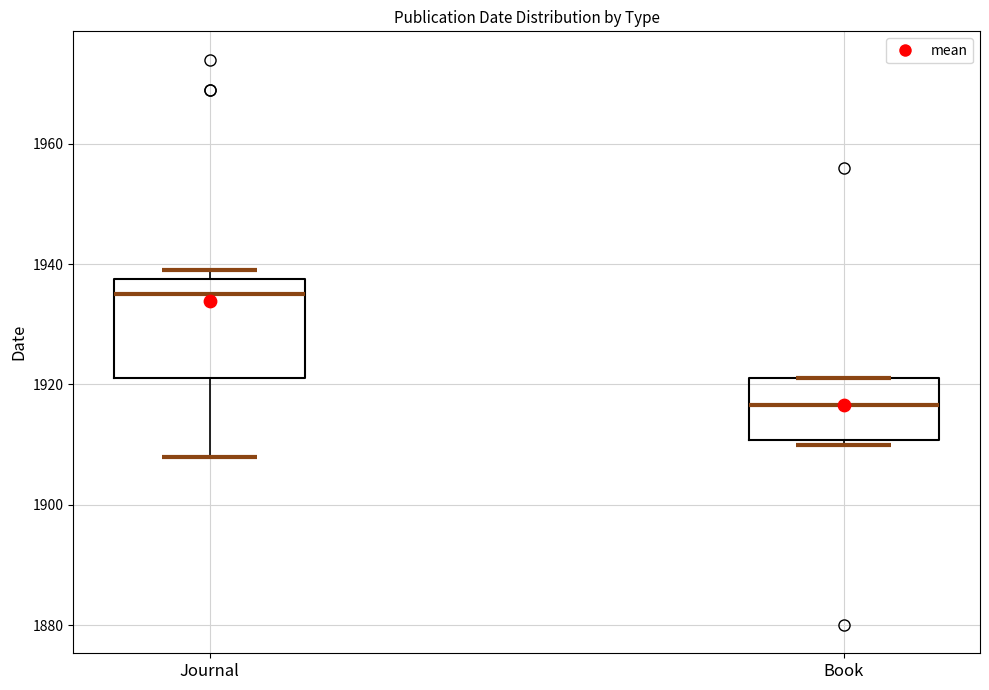

Reading left to right, read every box against the y-axis: the position of its median line, the range the box covers, and the ends of its whiskers. The values are not printed on the chart, so give them approximately, as read against the axis.

Journal: median 1936, box 1922 to 1938, whiskers 1908 to 1940
Book: median 1916, box 1910 to 1922, whiskers 1910 (just below the box's lower edge) to 1922